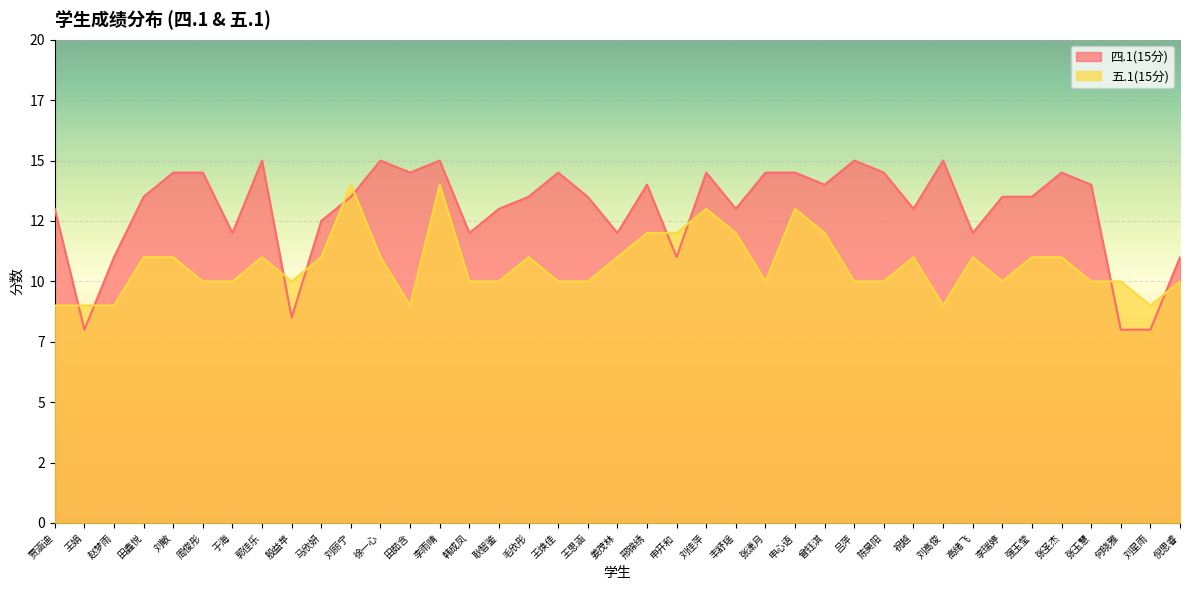

The value of 四.1(15分) at 李瑞婷 is 13.5. True or false?

True